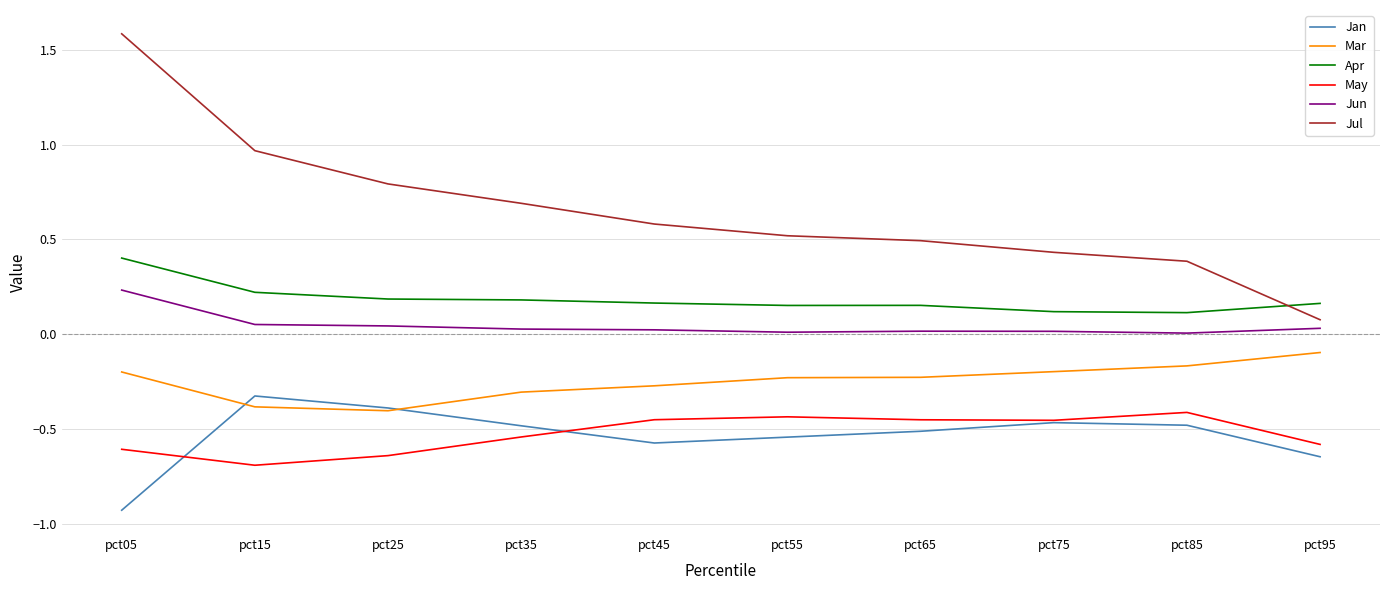

List the labels in order of Jul value, largest first.

pct05, pct15, pct25, pct35, pct45, pct55, pct65, pct75, pct85, pct95